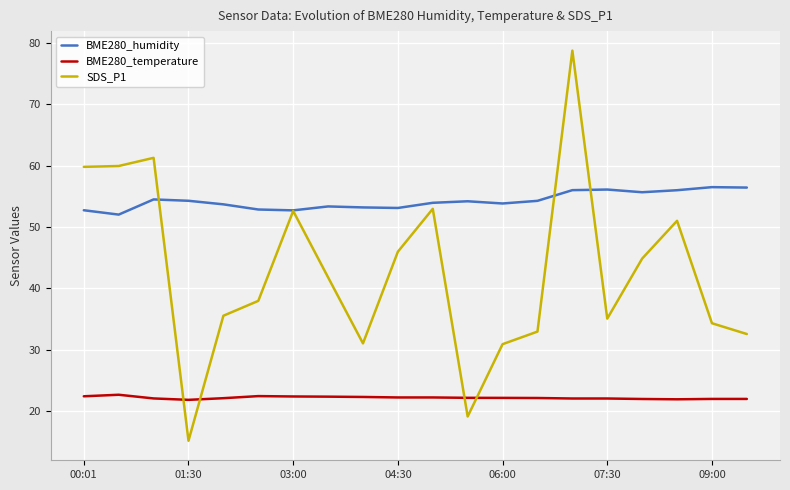

How many lines are shown in the chart?

3